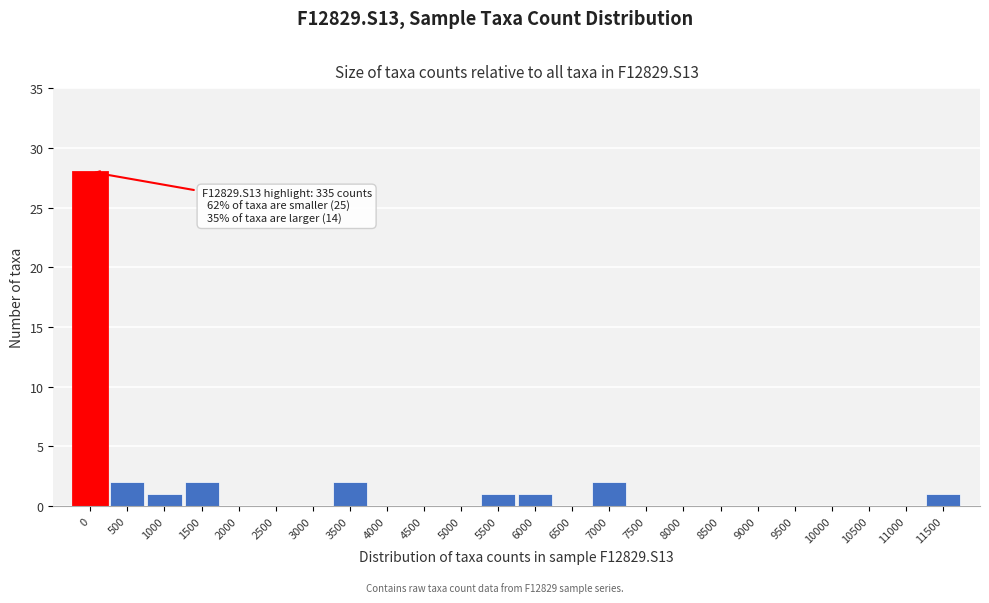

Reading right to left, list all the values displayed in this chart.

11500=1	11000=0	10500=0	10000=0	9500=0	9000=0	8500=0	8000=0	7500=0	7000=2	6500=0	6000=1	5500=1	5000=0	4500=0	4000=0	3500=2	3000=0	2500=0	2000=0	1500=2	1000=1	500=2	0=28